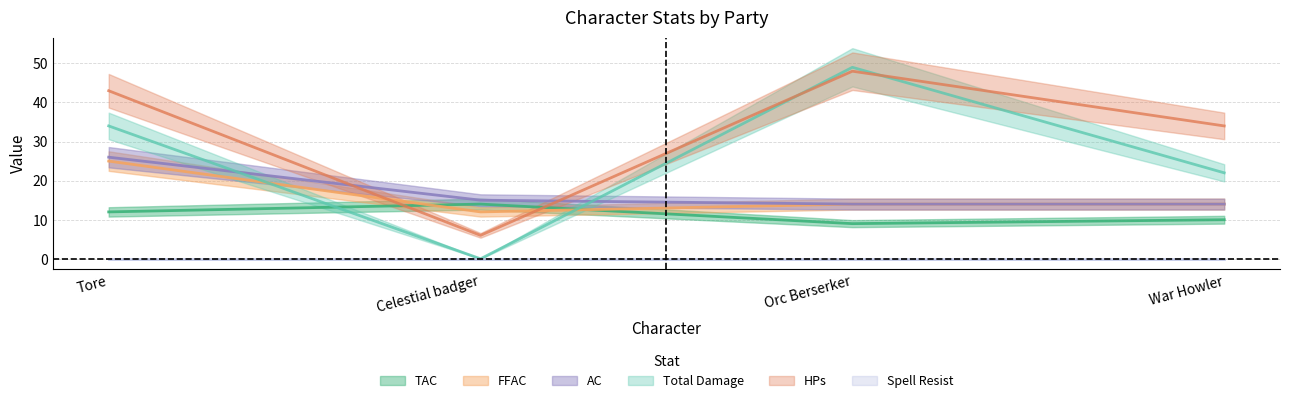

The value of TAC at Celestial badger is 22. True or false?

False